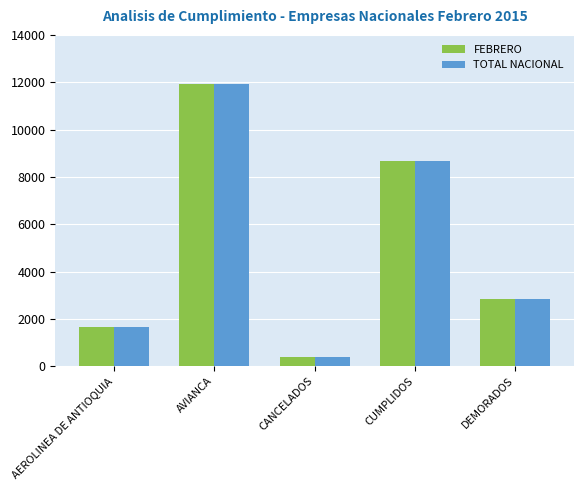

What is the total value across all series at CUMPLIDOS?

17342